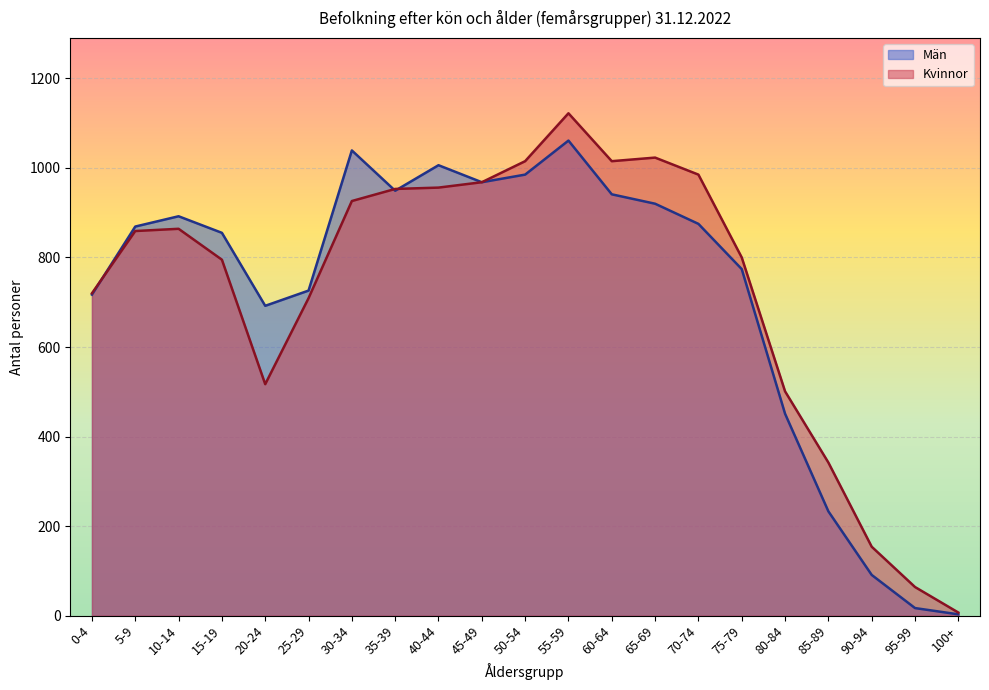

What are all the series names shown in the legend?

Män, Kvinnor